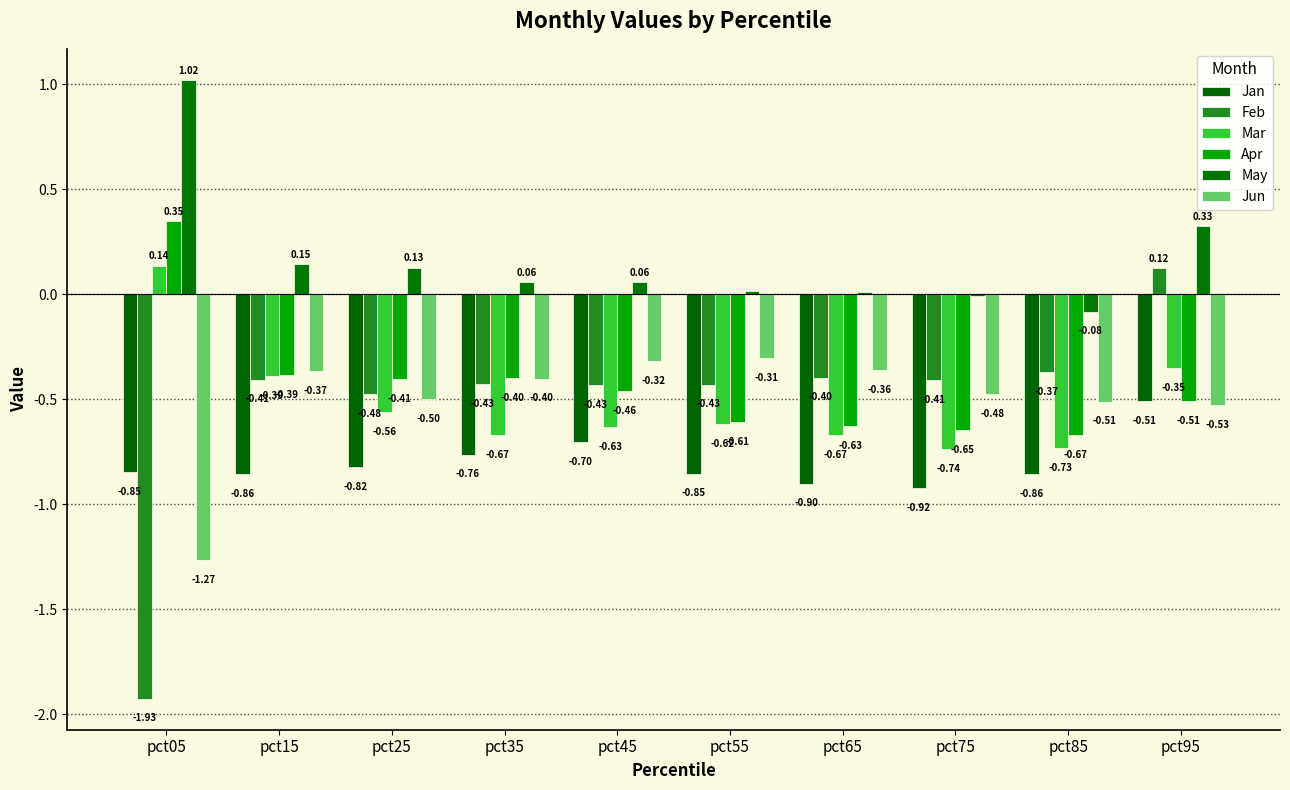

What is the difference between the maximum and minimum values in the Jan series?

0.4